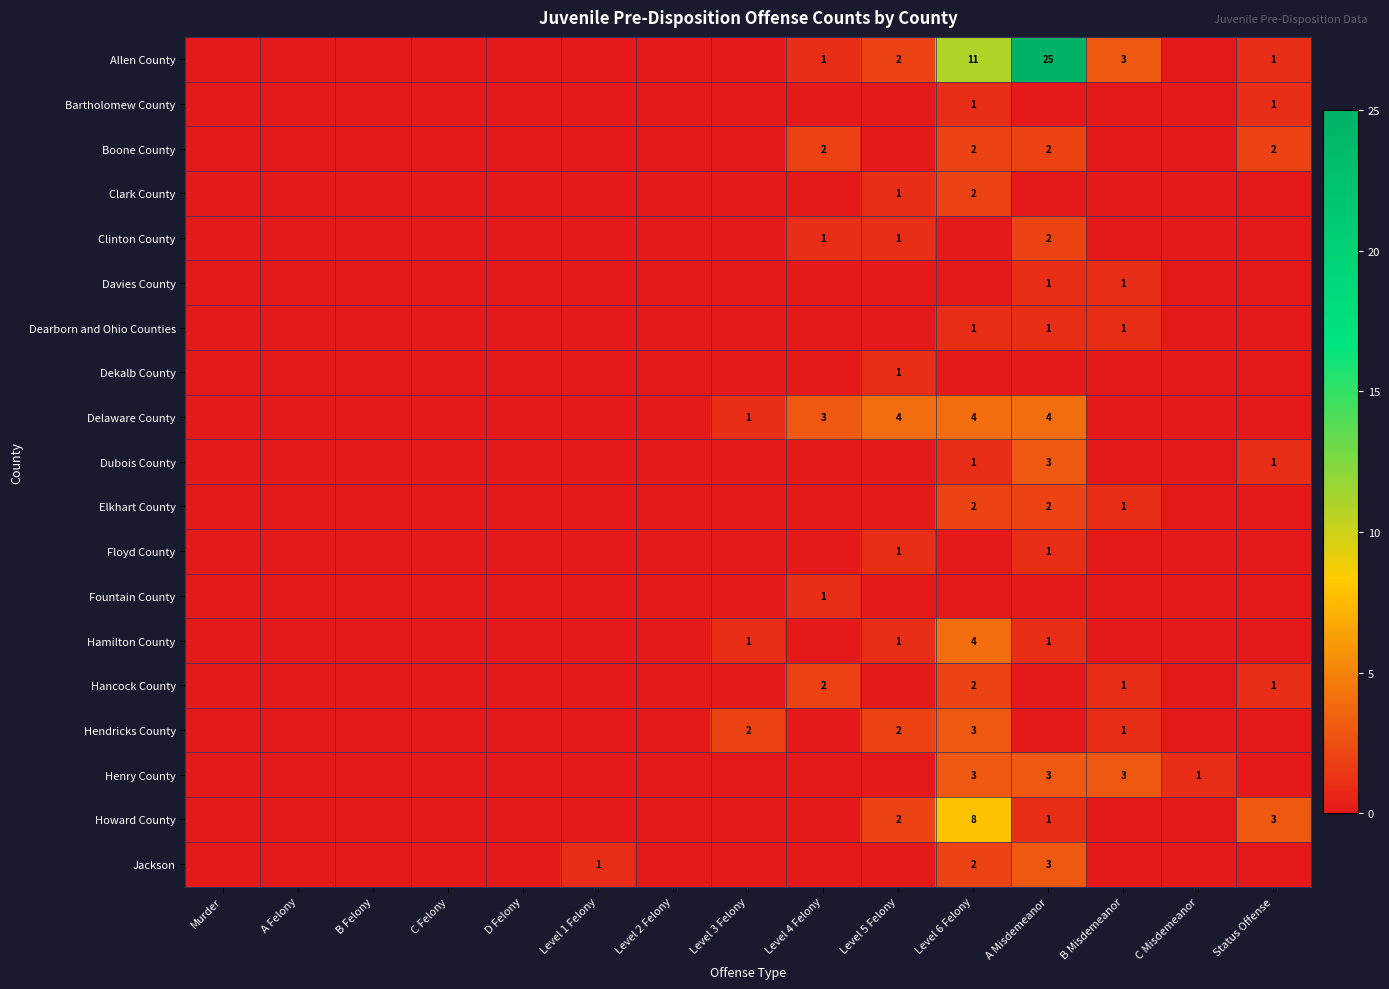

The Dubois County series shows 5 at A Misdemeanor. True or false?

False